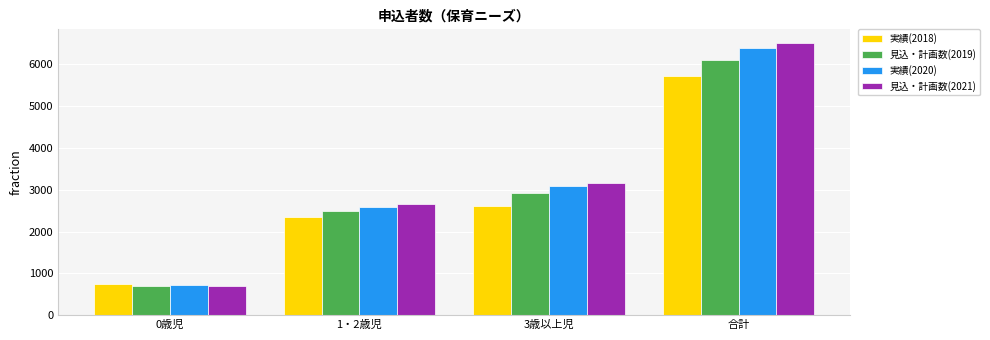

Reading left to right, list all the values displayed in this chart.

実績(2018): 754	2344	2621	5719
見込・計画数(2019): 697	2502	2916	6115
実績(2020): 713	2585	3088	6386
見込・計画数(2021): 704	2652	3159	6515